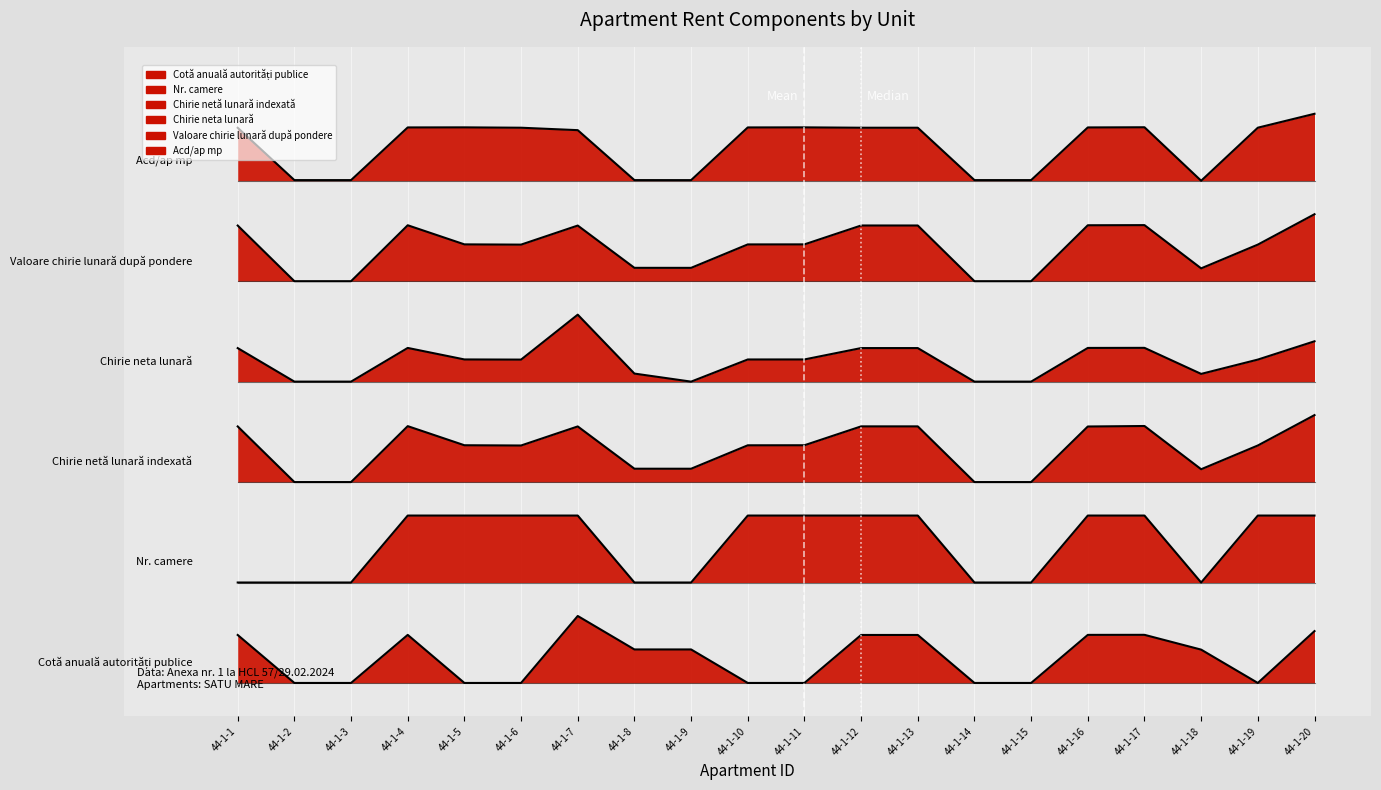

The value of Median at 44-1-12 is 0. True or false?

True